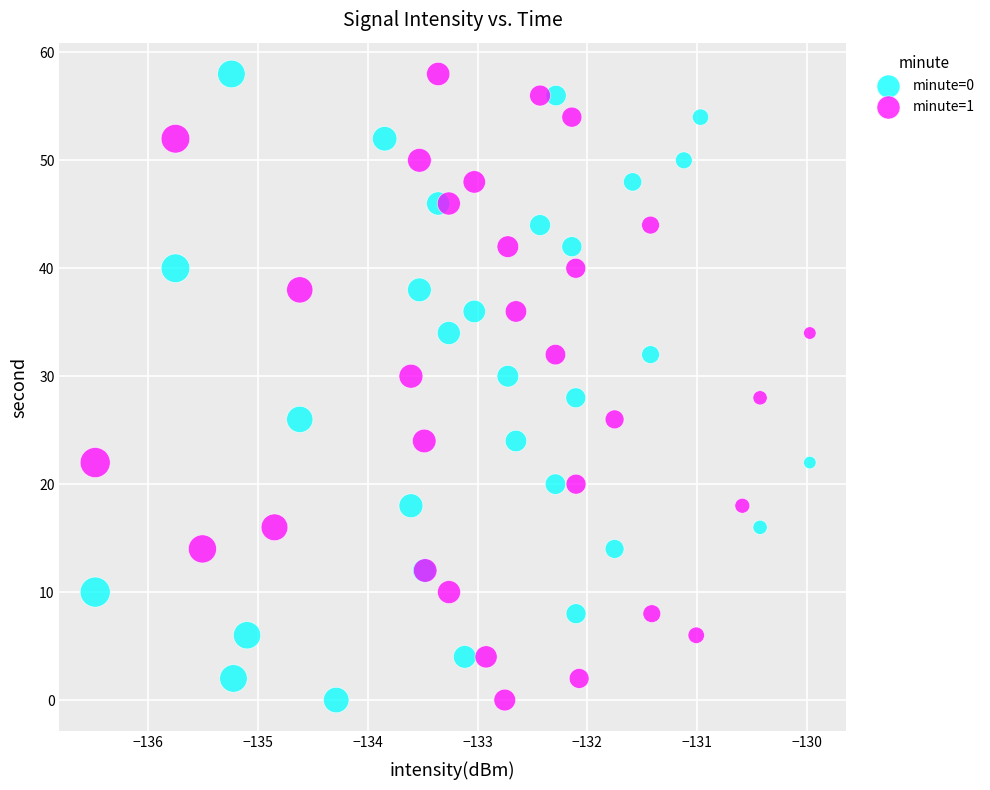

What are all the series names shown in the legend?

minute=0, minute=1